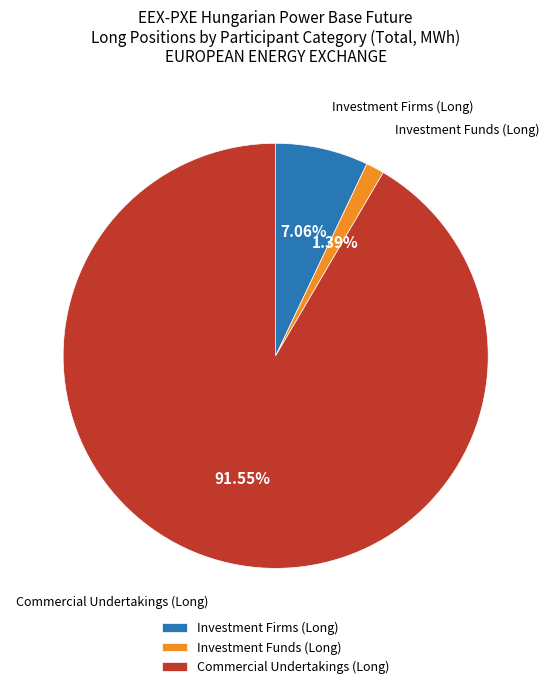

Which has a higher value, Investment Funds (Long) or Commercial Undertakings (Long)?

Commercial Undertakings (Long)